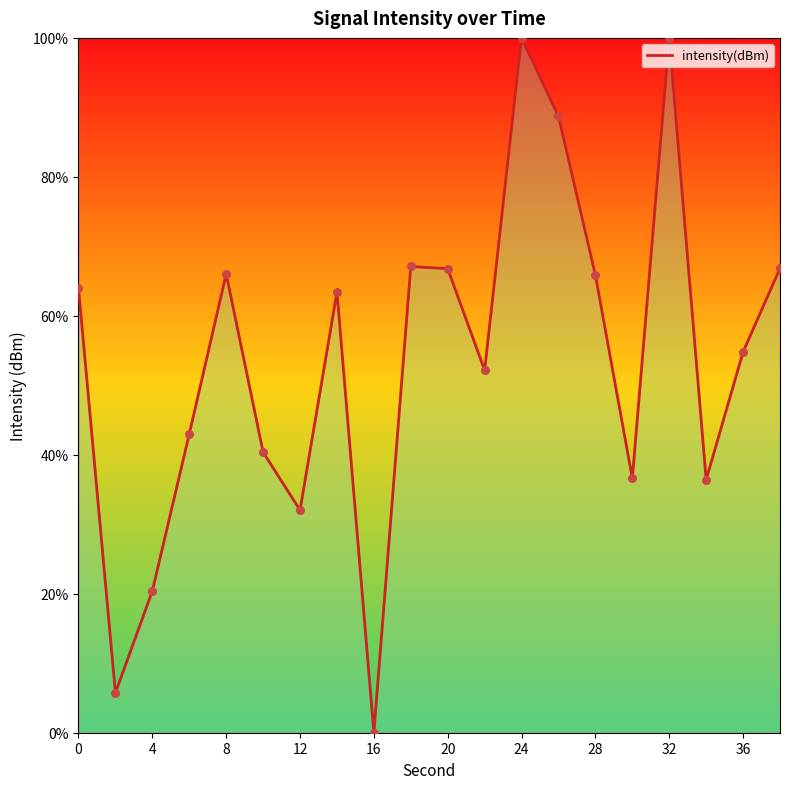

What is the maximum value shown in the chart?

100.0